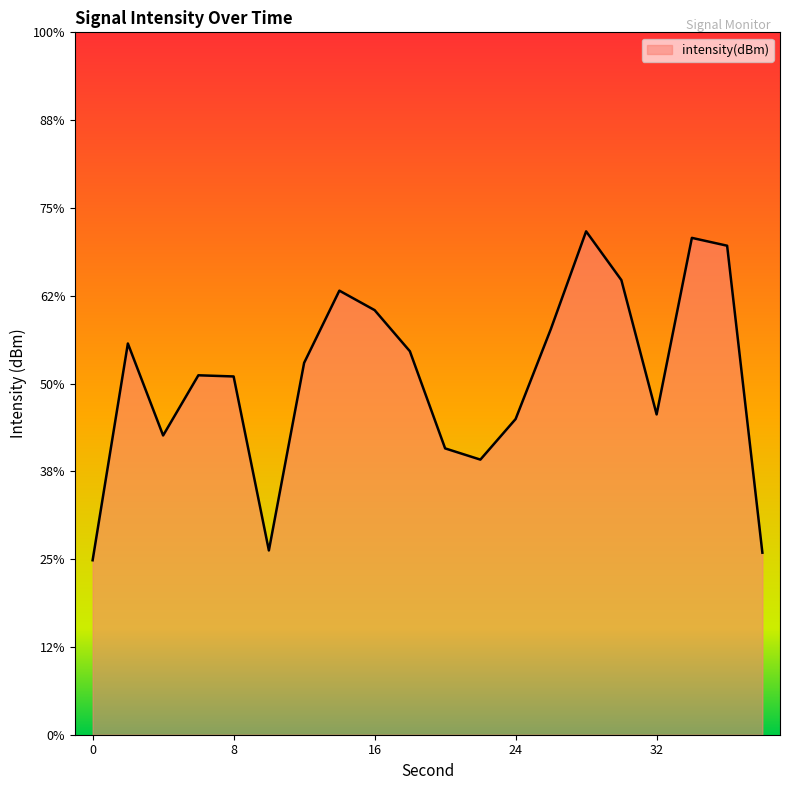

Rank the categories by value from highest to lowest.

28, 34, 36, 30, 14, 16, 26, 2, 18, 12, 6, 8, 32, 24, 4, 20, 22, 10, 38, 0